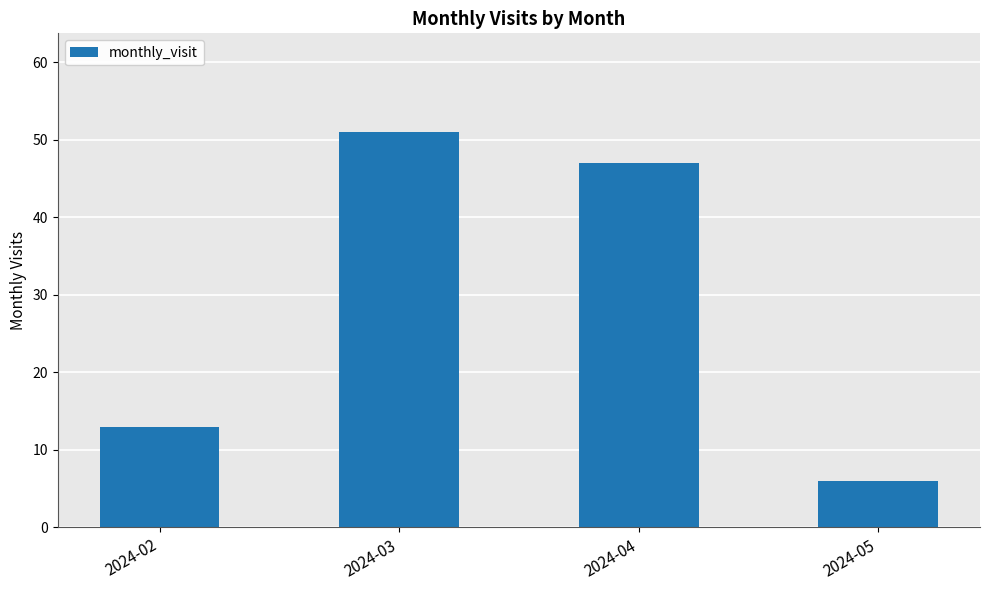

List the labels in order of value, largest first.

2024-03, 2024-04, 2024-02, 2024-05